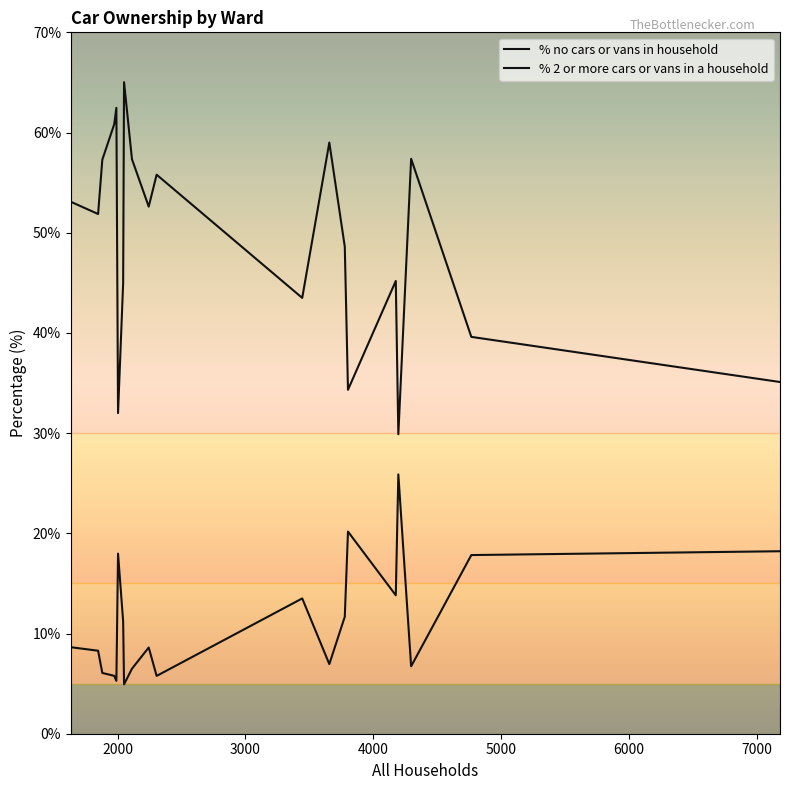

At how many categories does at least one series exceed 55?

8